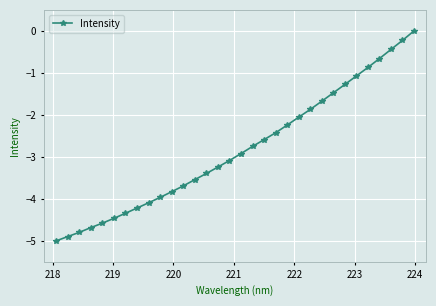

What is the smallest value displayed?

-5.0